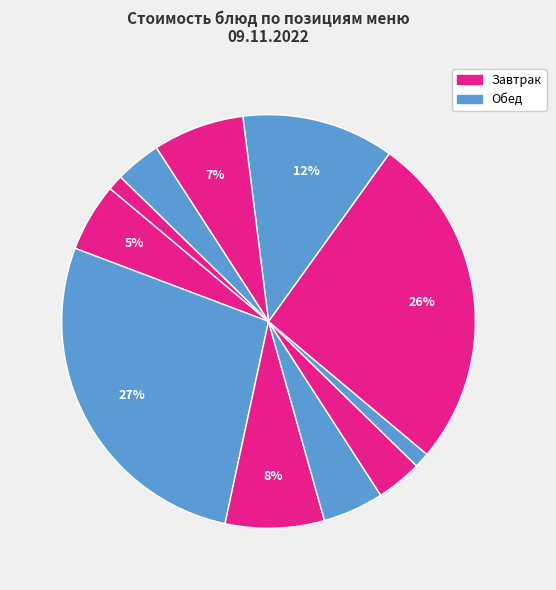

How many segments does this pie chart have?

11